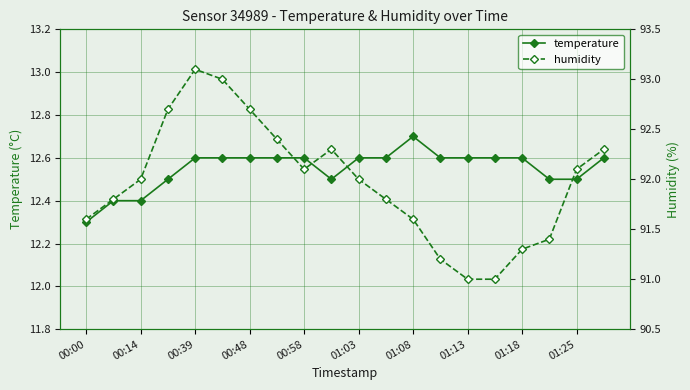

The value of temperature at 00:00 is 17.9. True or false?

False